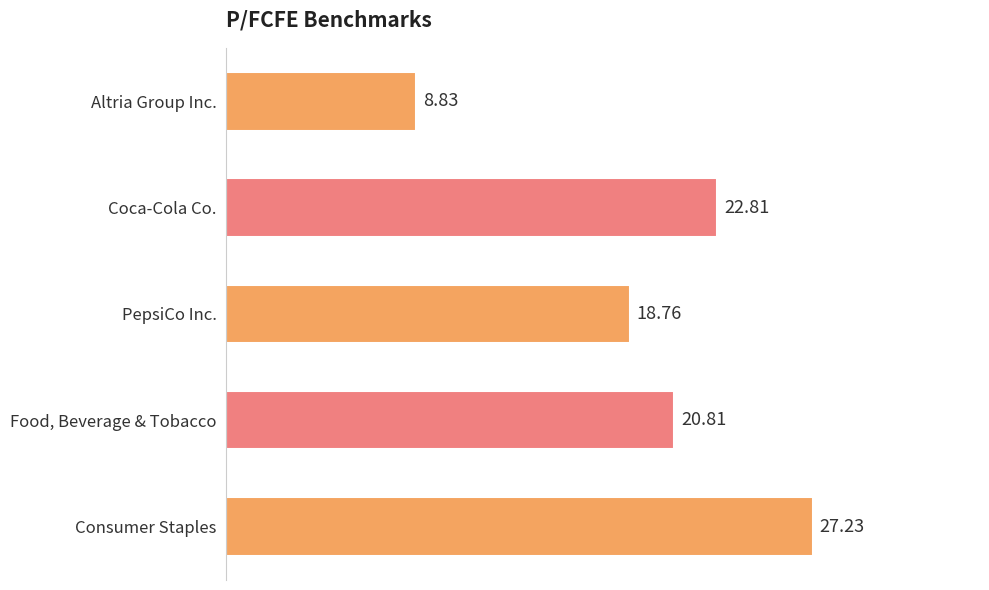

What is the average value?

19.7